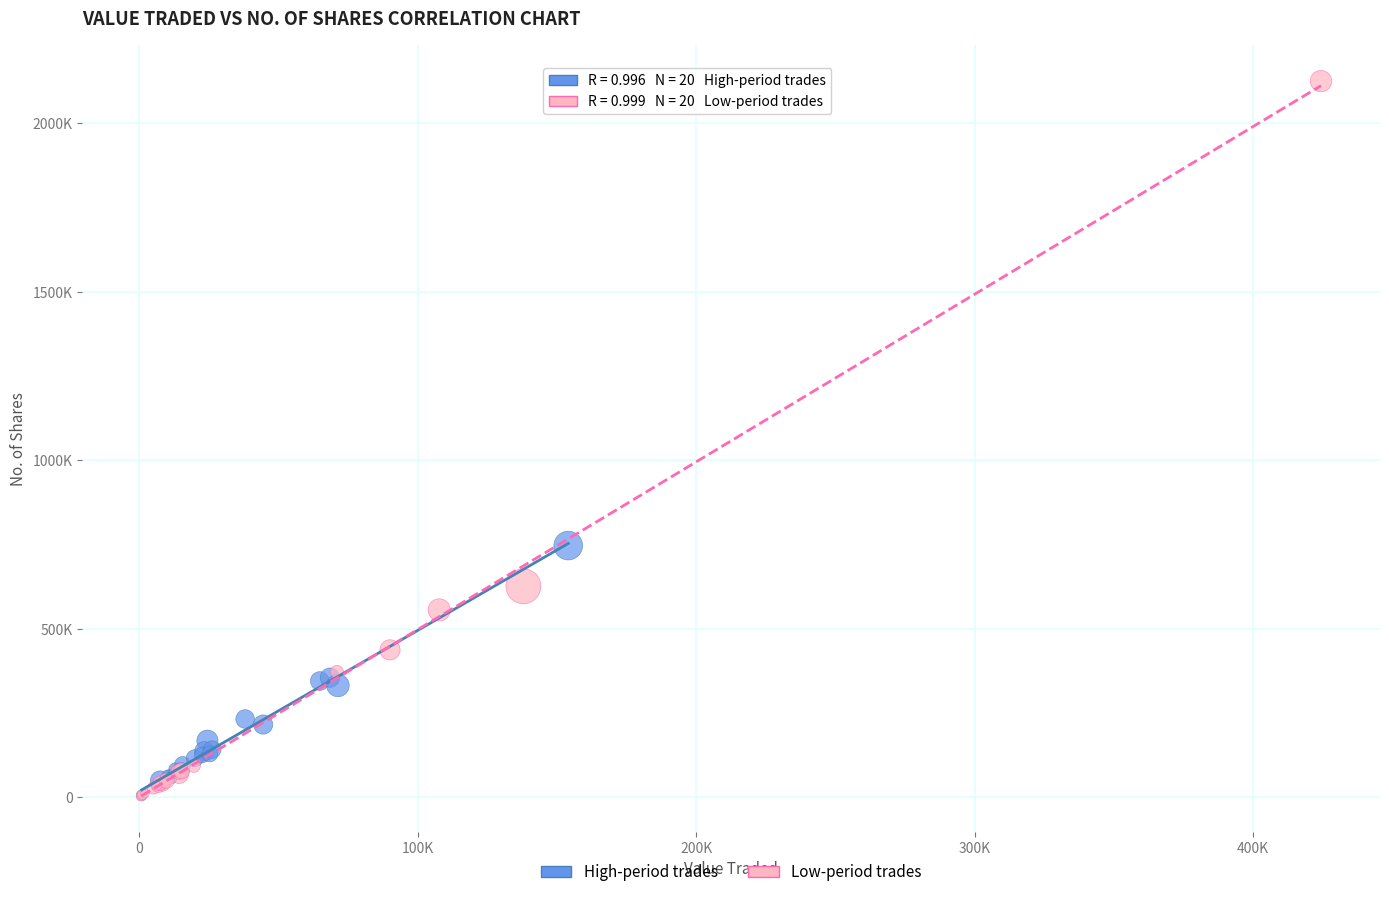

Which series reaches the maximum Y coordinate?

Low-period trades